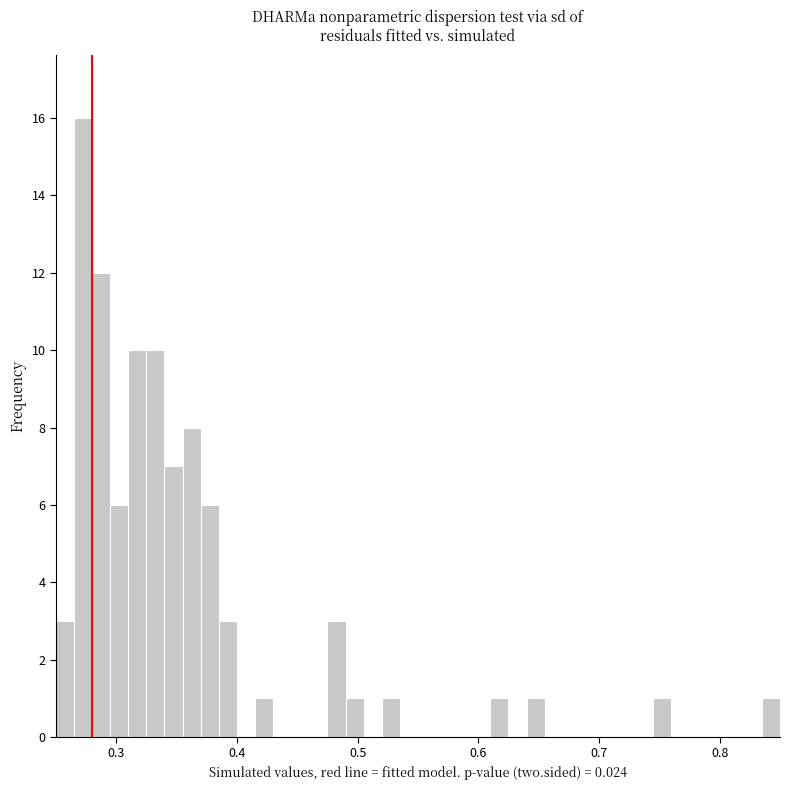

Around what value on the x-axis is the tallest bar? Give the approximate position of its centre, as read against the axis.

0.27